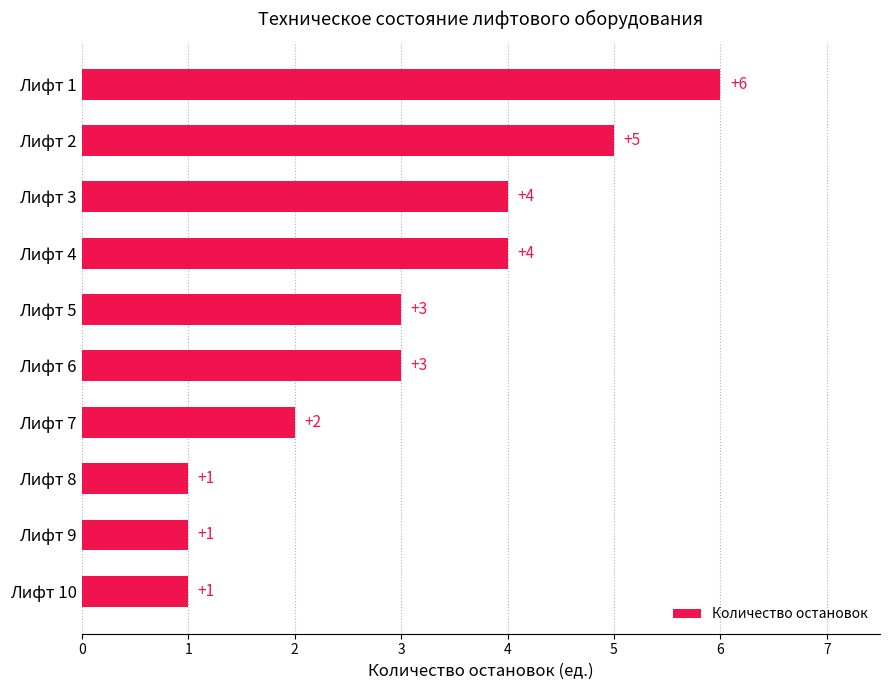

What is the value of the 10th bar from the top?

1